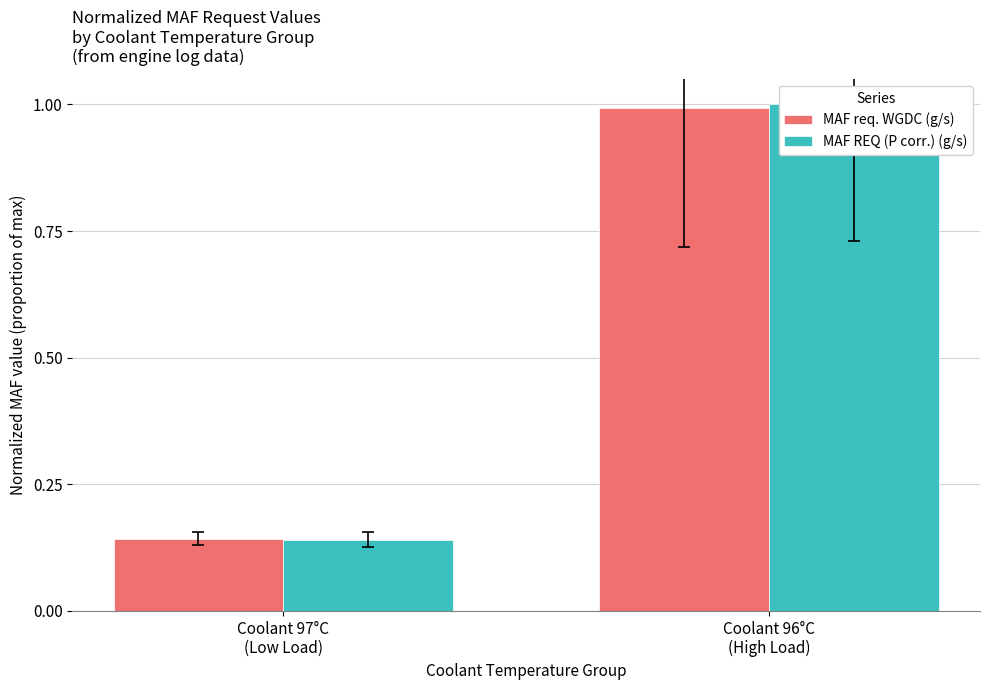

The MAF REQ (P corr.) (g/s) series shows 0.1 at Coolant 97°C
(Low Load). True or false?

True